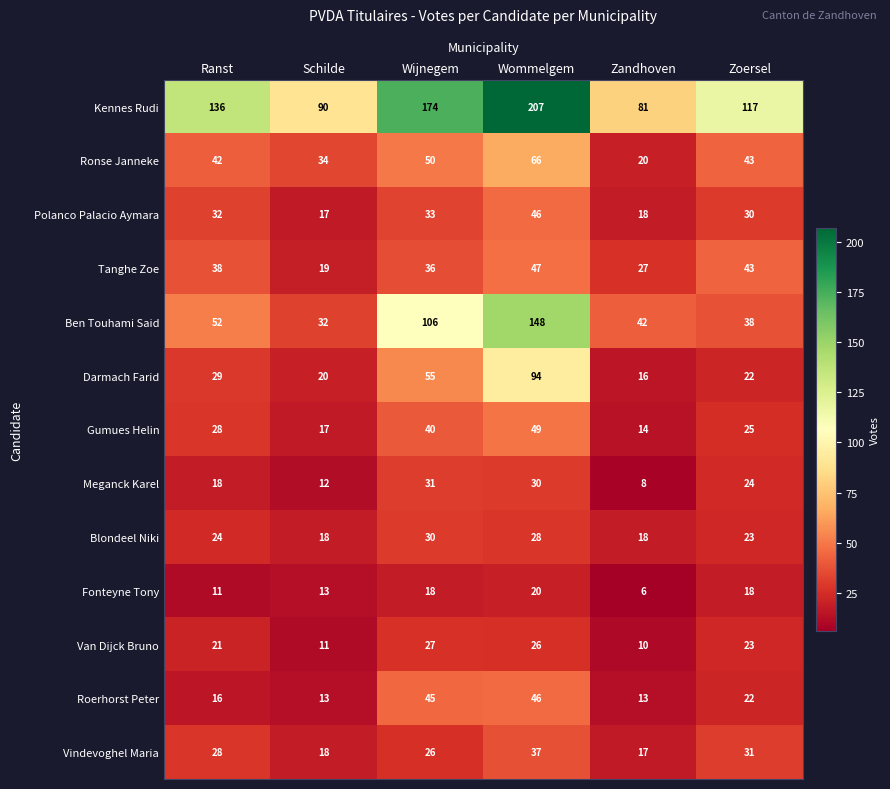

What is the approximate value of Darmach Farid at Schilde?

20